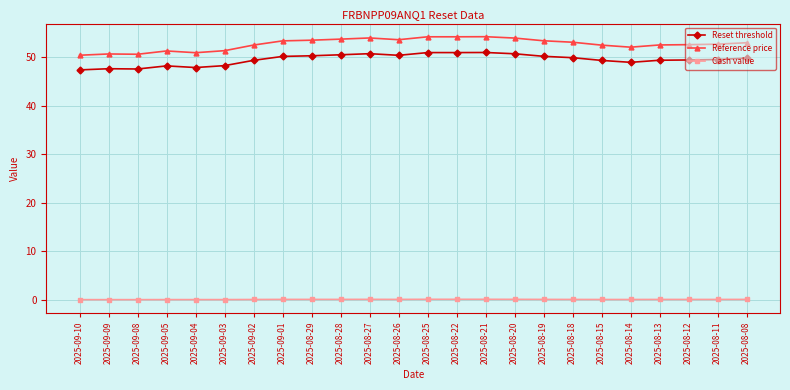

At how many categories does at least one series exceed 32?

24